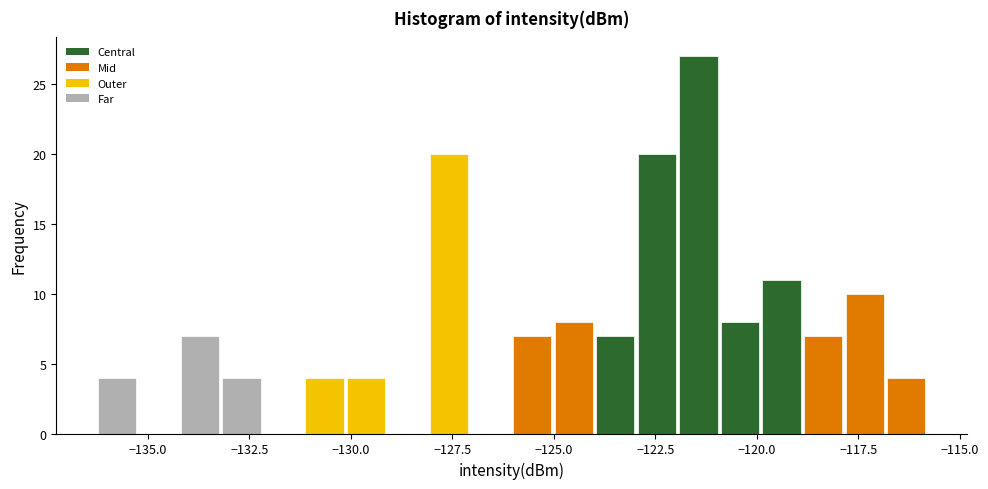

Around what value on the x-axis is the tallest bar? Give the approximate position of its centre, as read against the axis.

-121.5